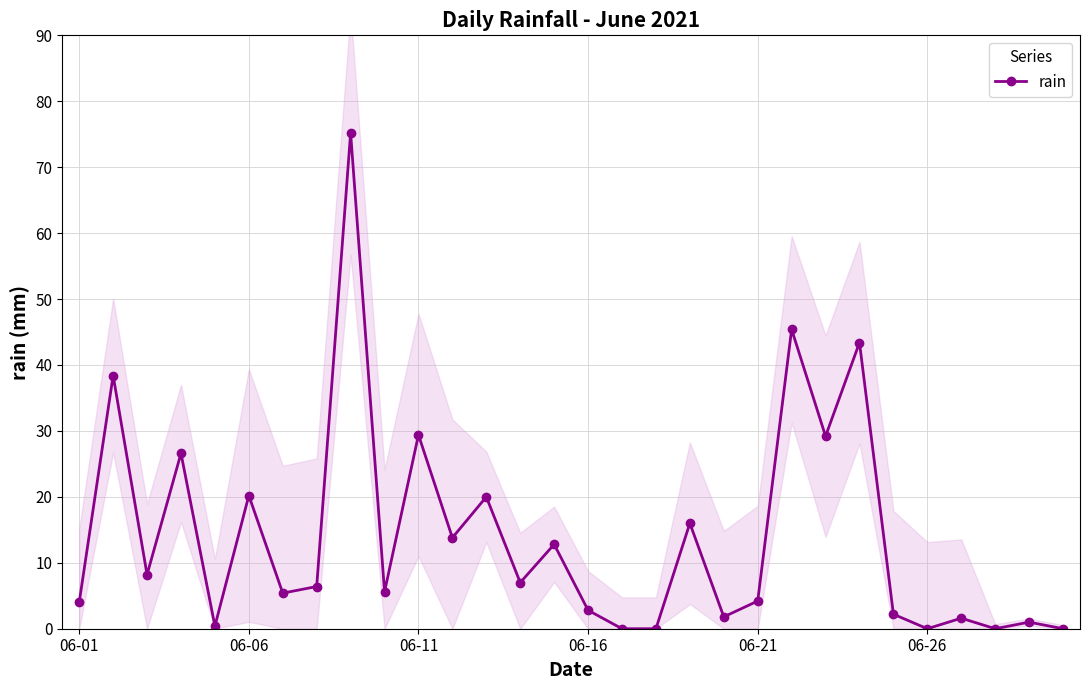

True or false: rain has a value of 2.8 at 06-16.

True